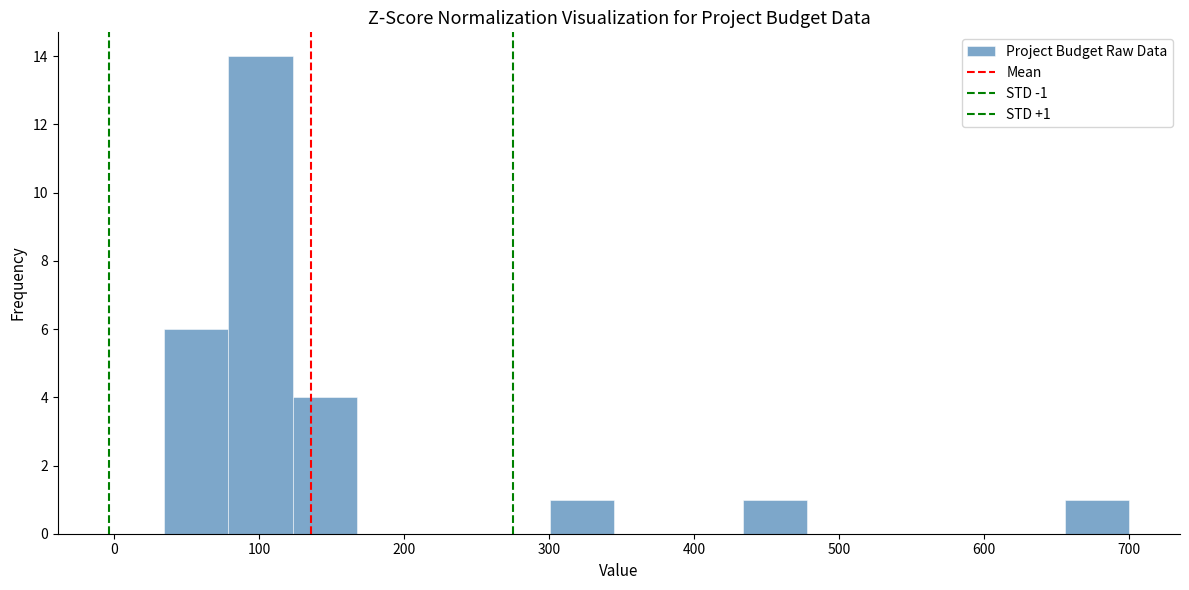

Which range on the x-axis has the tallest bar?

80 to 120